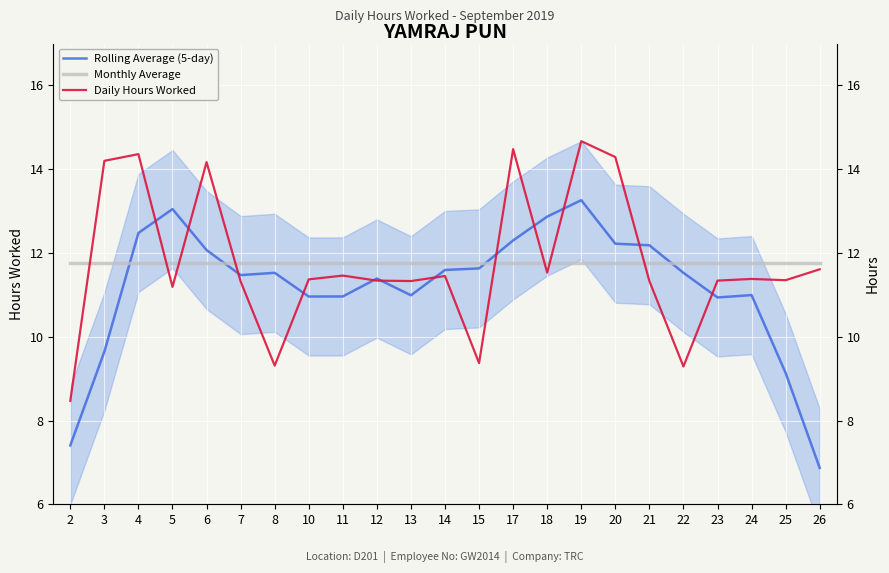

What is the average value of the Rolling Average (5-day) series?

11.2